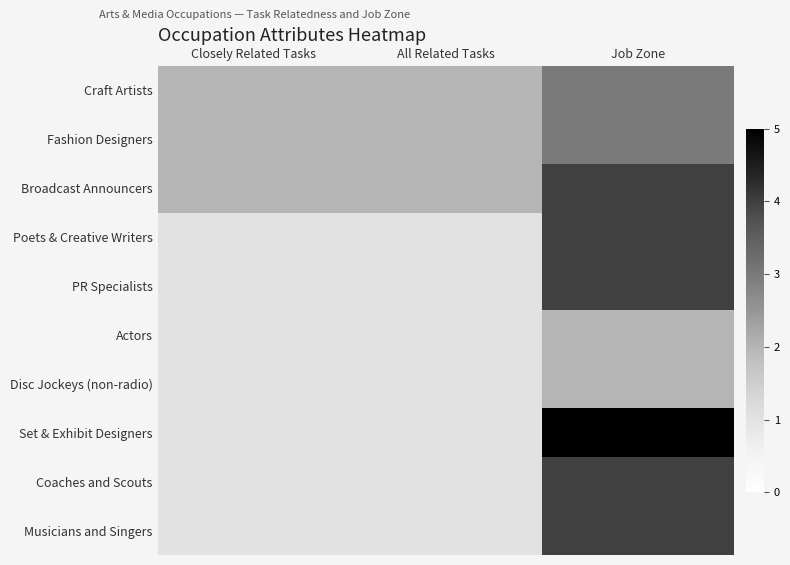

List the series in order of their peak value, highest first.

Set & Exhibit Designers, Broadcast Announcers, Poets & Creative Writers, PR Specialists, Coaches and Scouts, Musicians and Singers, Craft Artists, Fashion Designers, Actors, Disc Jockeys (non-radio)